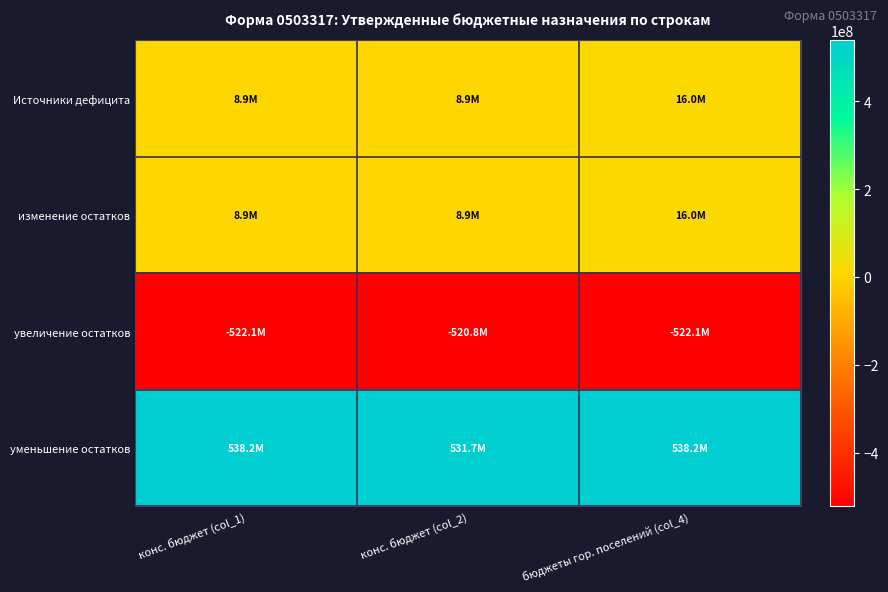

Between конс. бюджет (col_1) and бюджеты гор. поселений (col_4), which is larger?

бюджеты гор. поселений (col_4)